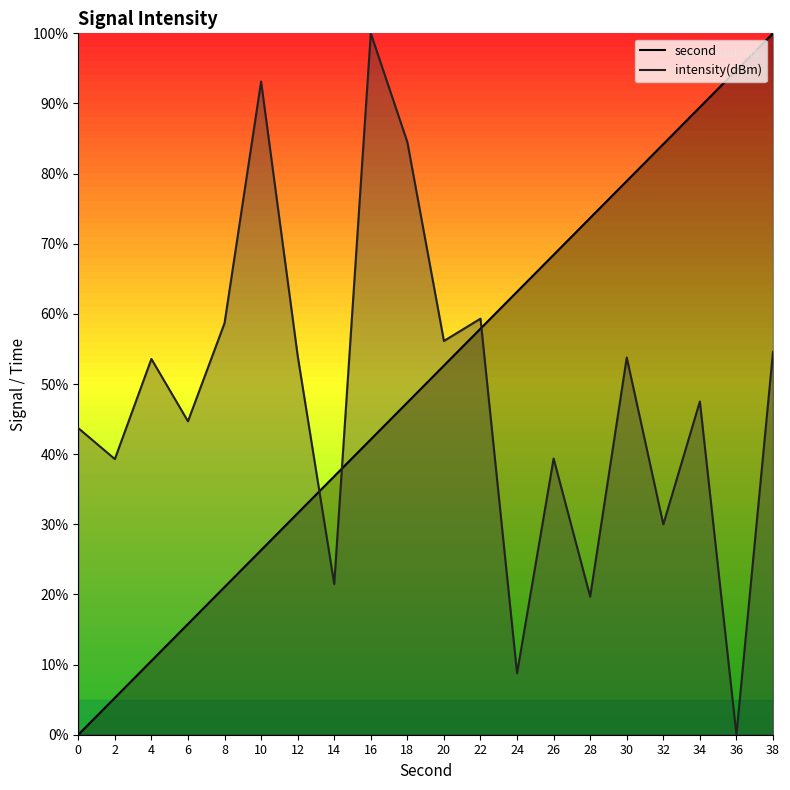

Reading left to right, what are all the values shown in this chart?

second: 0.0	5.3	10.5	15.8	21.1	26.3	31.6	36.8	42.1	47.4	52.6	57.9	63.2	68.4	73.7	78.9	84.2	89.5	94.7	100.0
intensity: 43.7	39.3	53.6	44.7	58.7	93.1	54.0	21.5	100.0	84.5	56.1	59.3	8.8	39.4	19.7	53.8	30.0	47.5	0.0	54.6